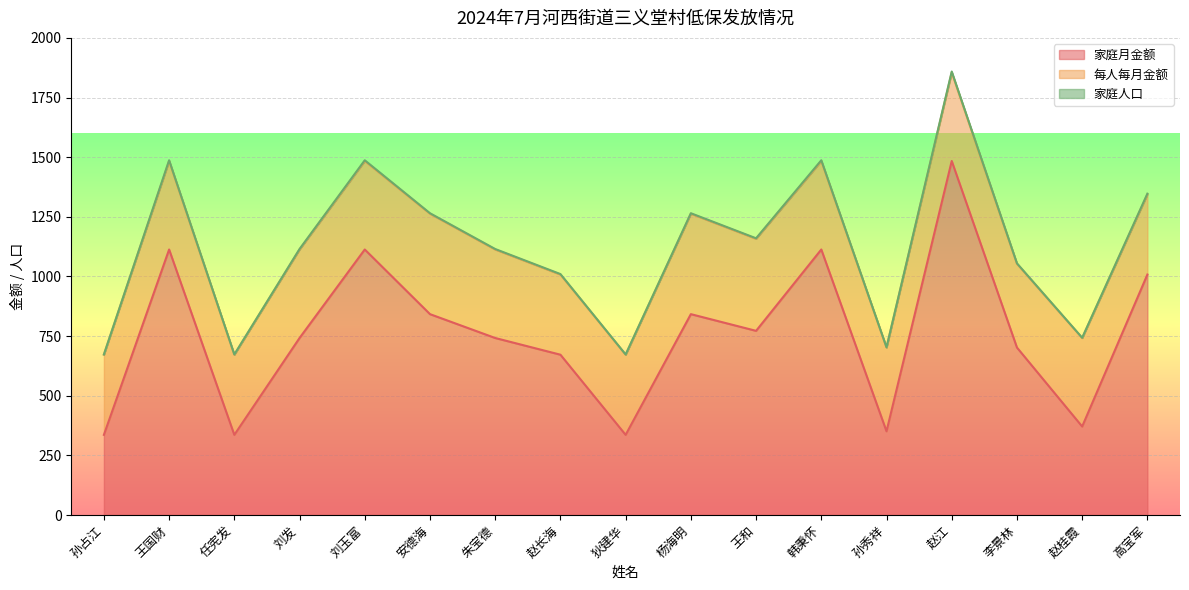

What position from the right is 赵桂霞?

2